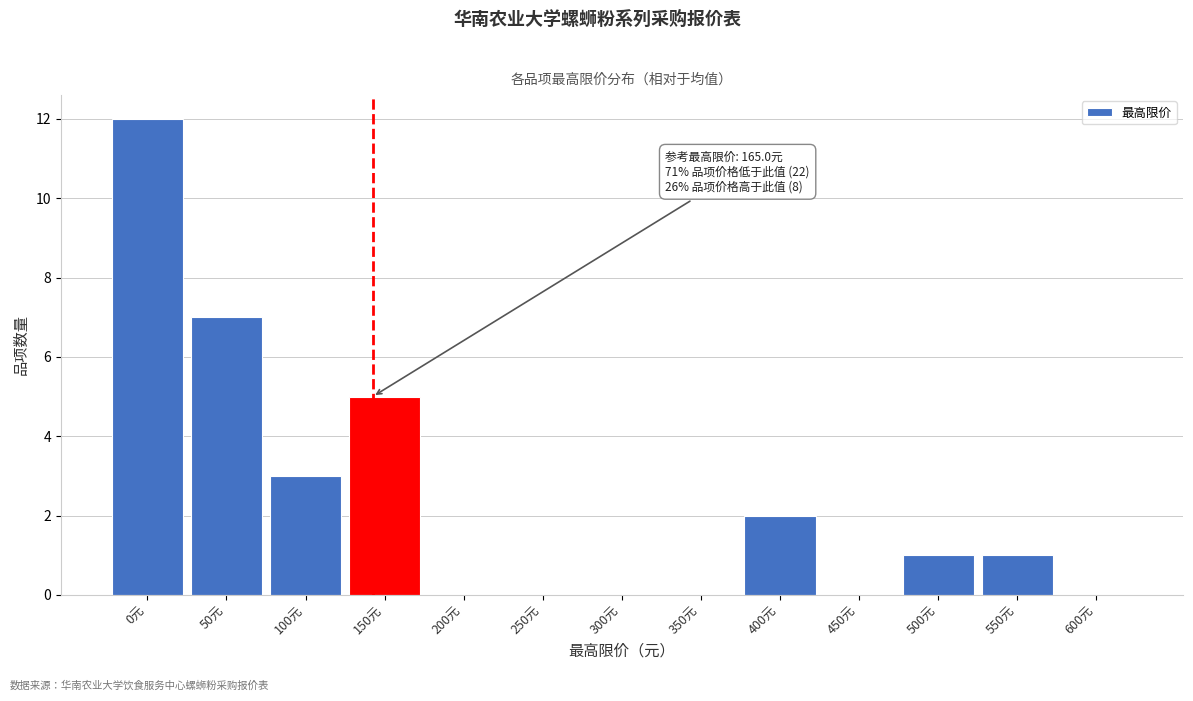

Reading left to right, list all the values displayed in this chart.

0元=12	50元=7	100元=3	150元=5	200元=0	250元=0	300元=0	350元=0	400元=2	450元=0	500元=1	550元=1	600元=0